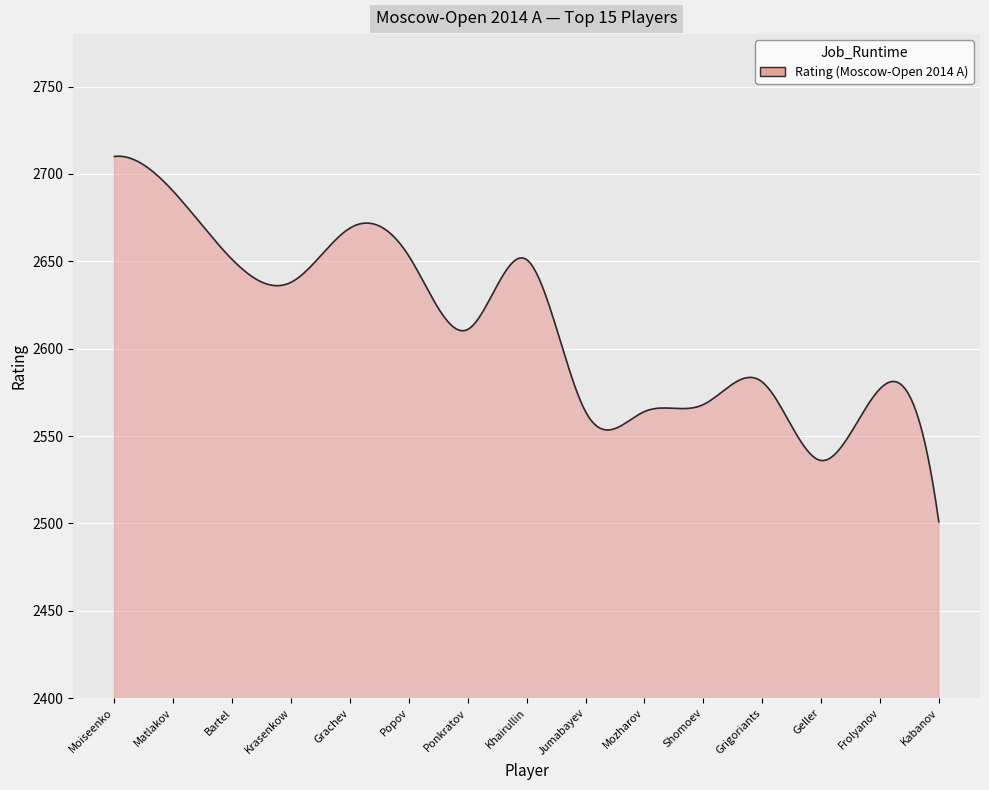

What is the greatest value displayed?

2710.1